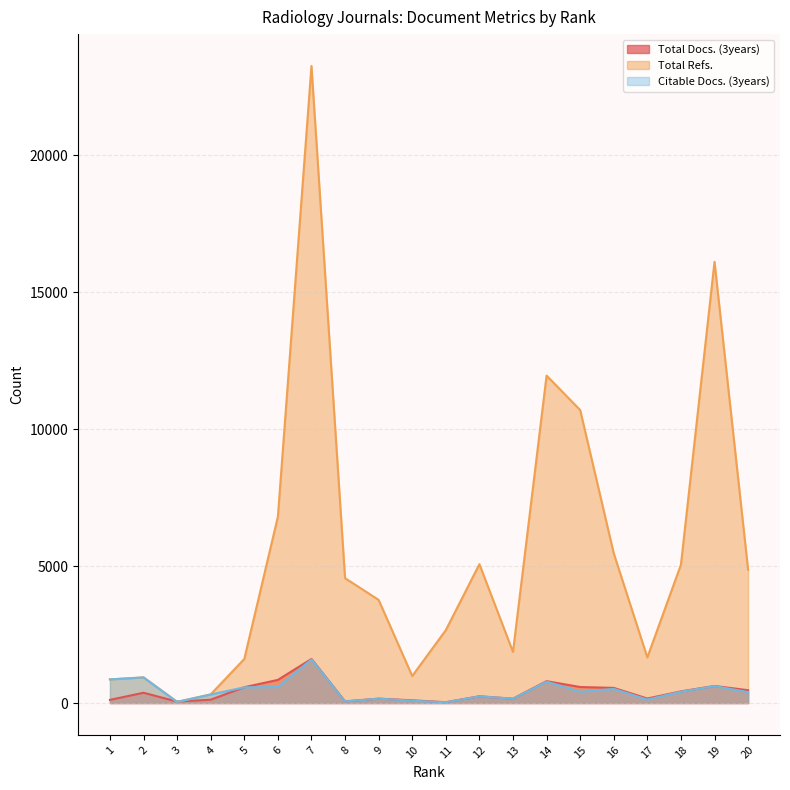

Is it true that Total Refs. equals 2592 at 13?

False